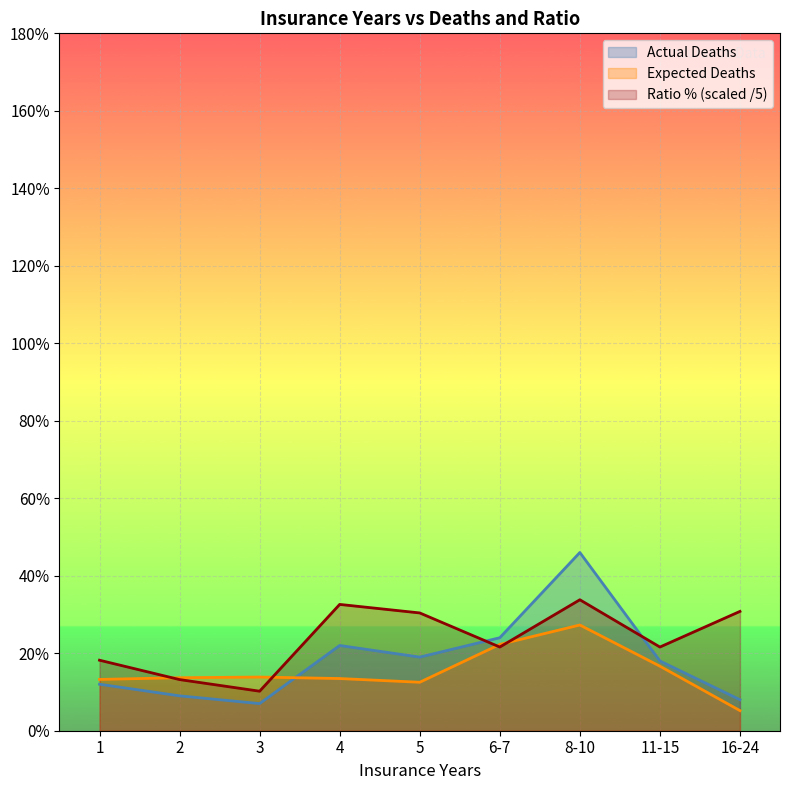

What is the difference between the maximum and minimum values in the Actual Deaths series?

39.0